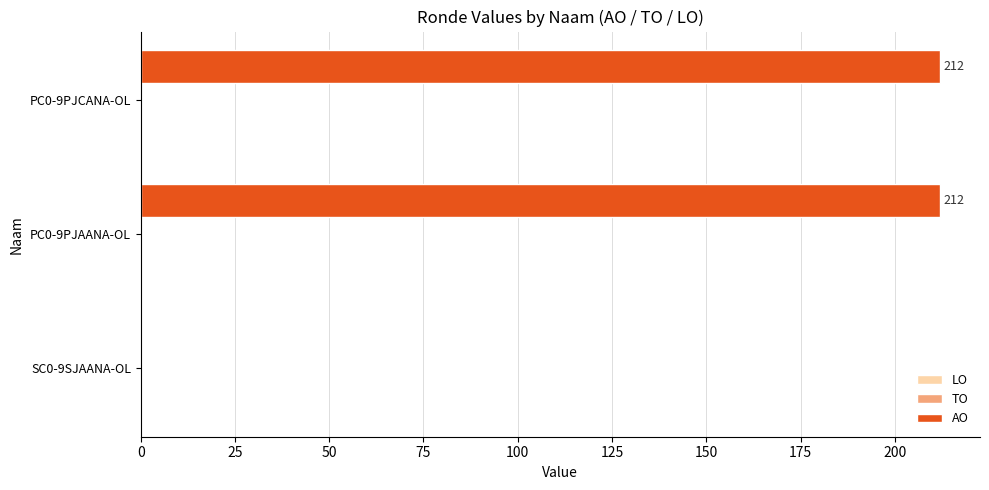

Reading bottom to top, transcribe all the data shown in this chart.

SC0-9SJAANA-OL=0	PC0-9PJAANA-OL=212	PC0-9PJCANA-OL=212